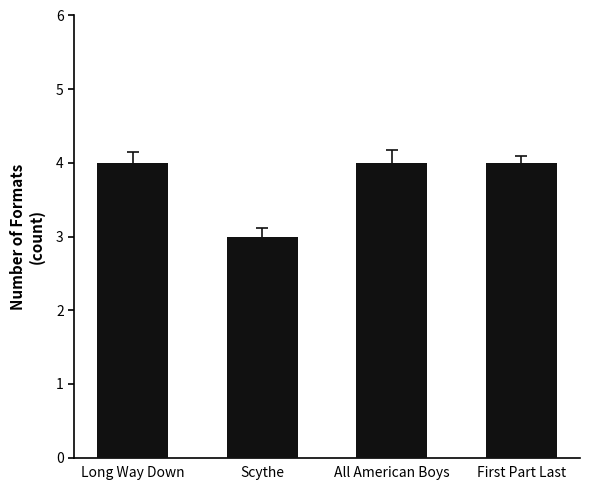

What is the ratio of the value at All American Boys to the value at First Part Last?

1.0